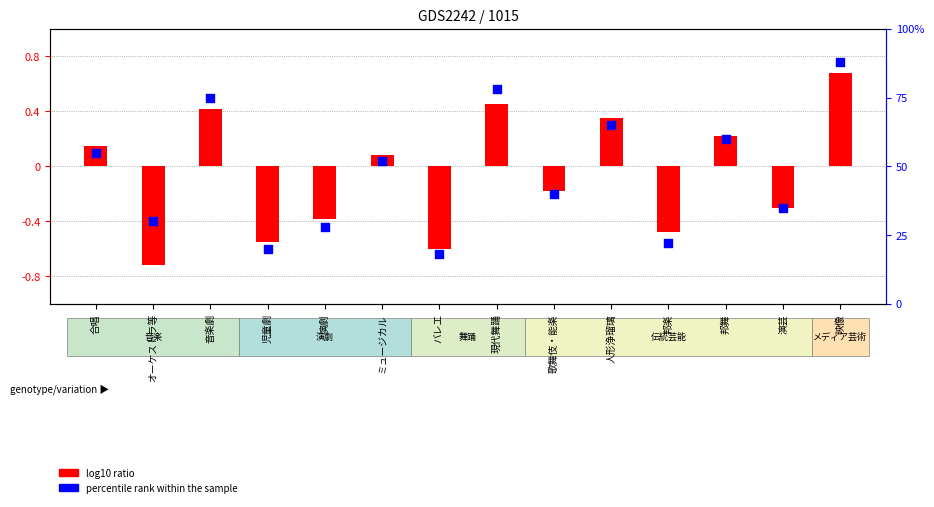

Is the value of log10 ratio at 歌舞伎・能楽 greater than the value of percentile rank within the sample at オーケストラ等?

No